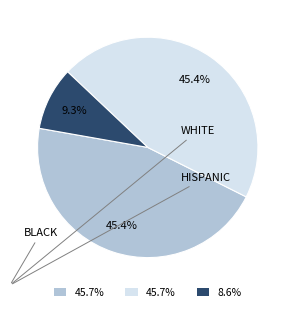

Is there any slice that represents more than half of the pie?

No